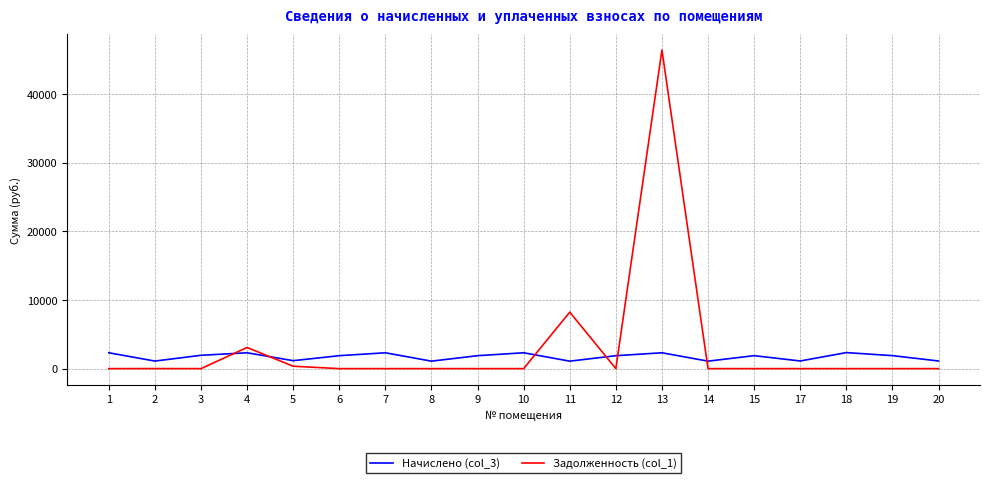

Which series has the largest range (max minus min)?

Задолженность (col_1)